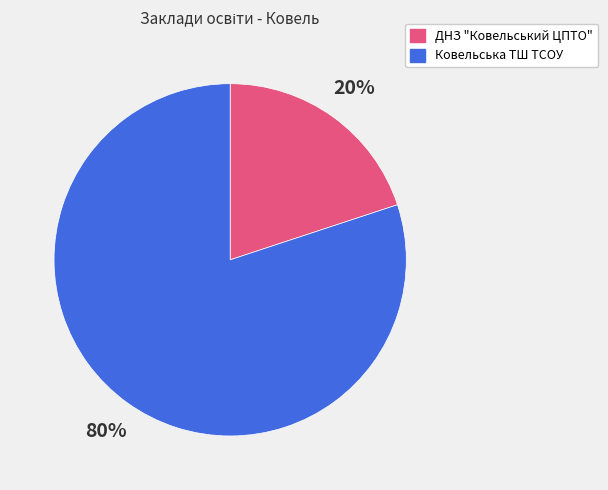

To the nearest percent, what percentage of the pie is Ковельська ТШ ТСОУ?

80%